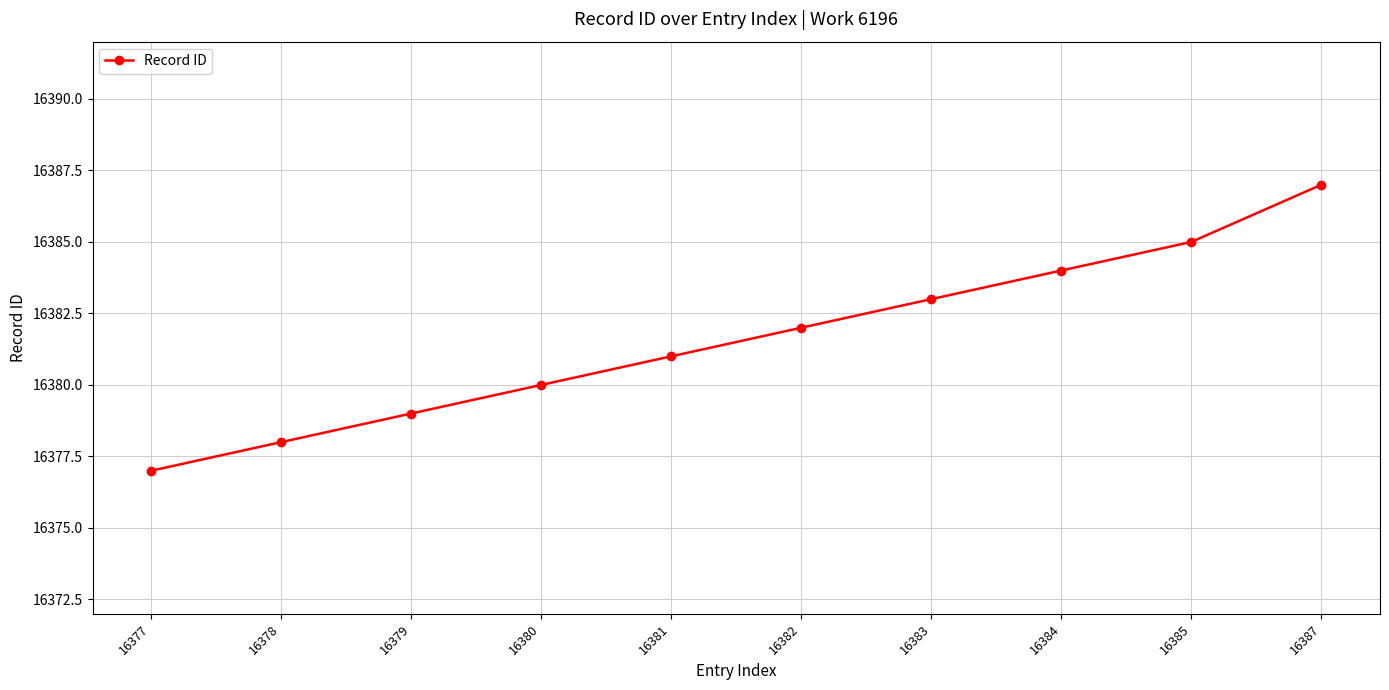

Count the number of data series in this chart.

1